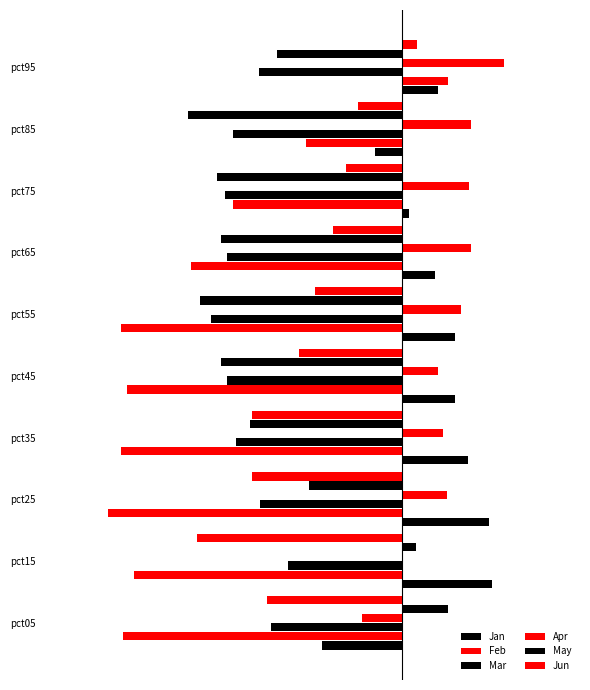

What is the value of the Feb bar at the 8th from the left?

-0.8